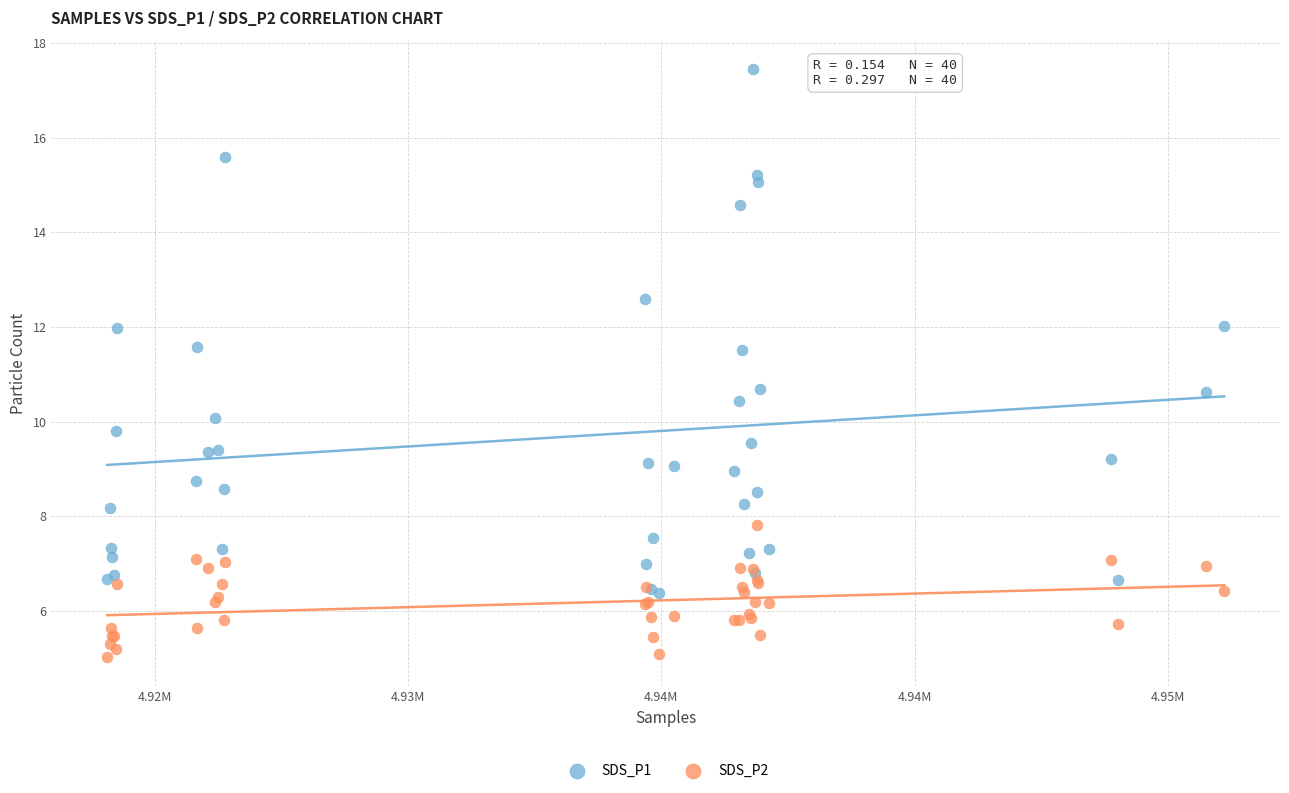

Which series has the largest Y range (max minus min)?

SDS_P1